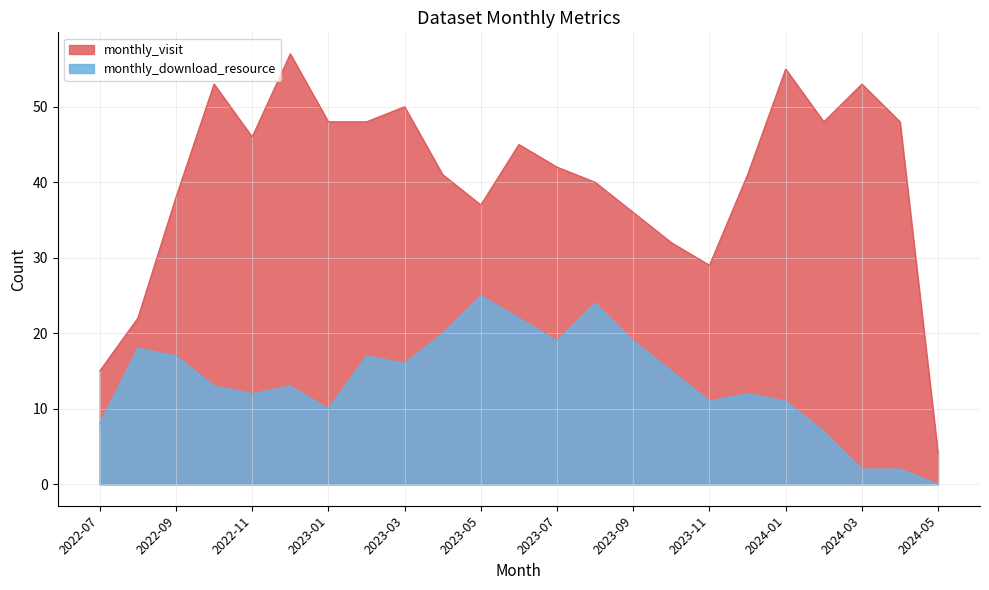

True or false: monthly_visit and monthly_download_resource cross at least once.

False